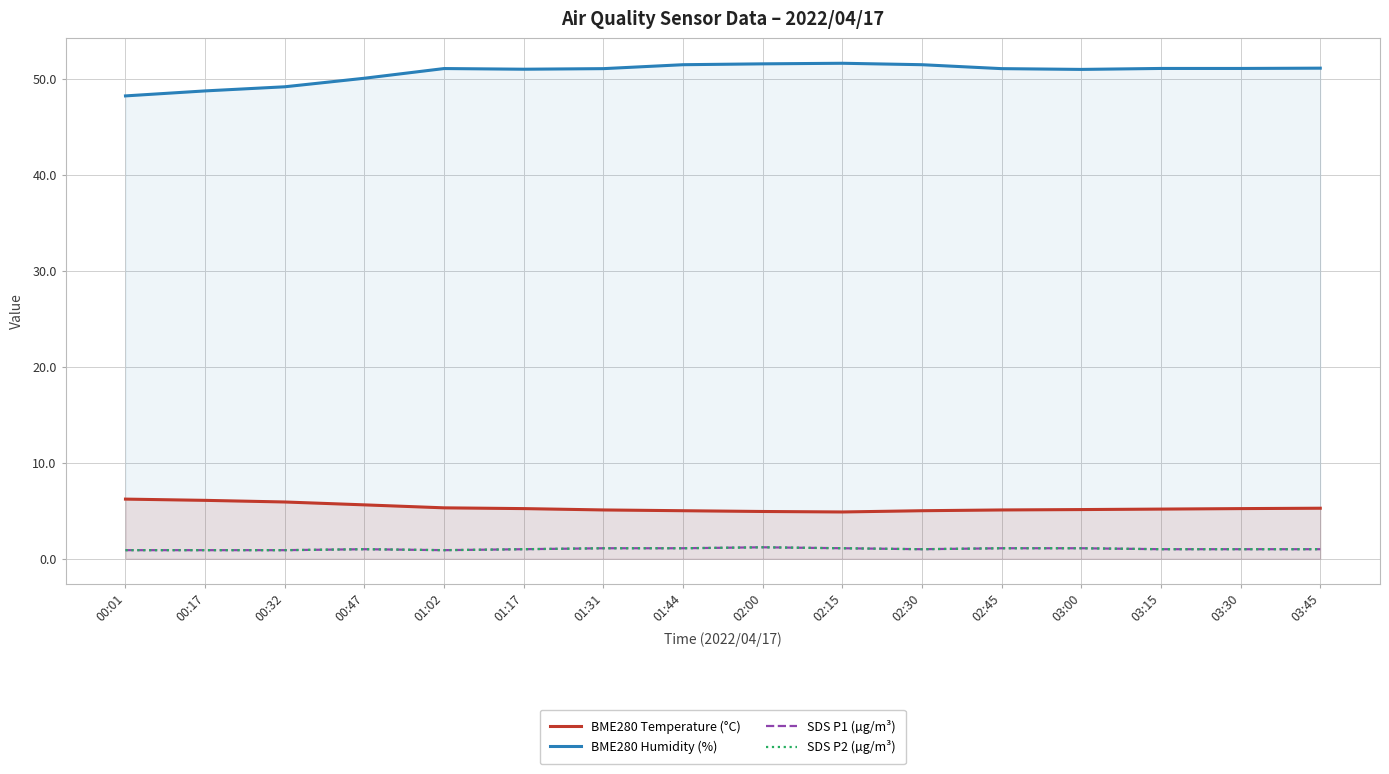

What is the label of the 8th point from the left?

01:44